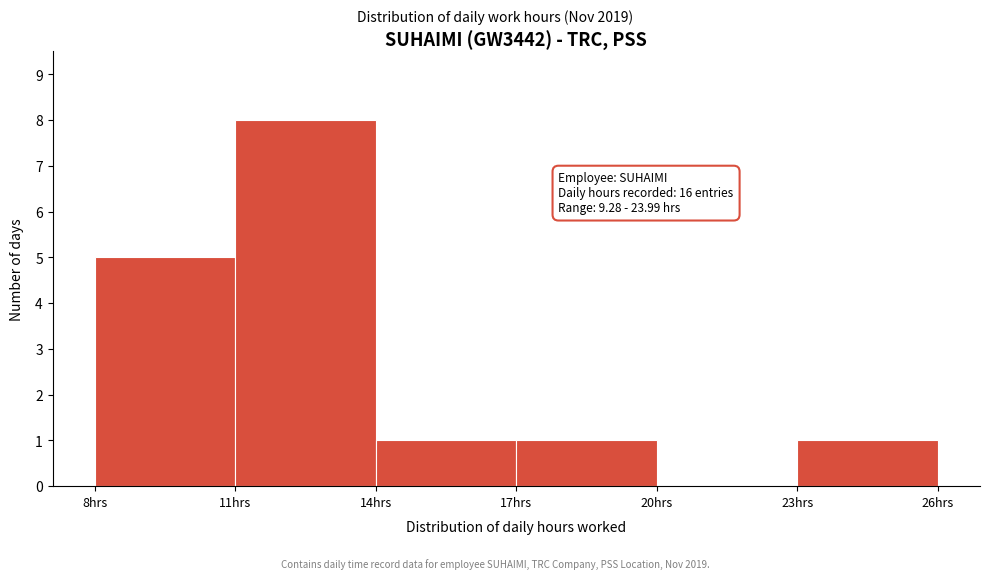

Over which range of the x-axis is the bar tallest?

11 to 14